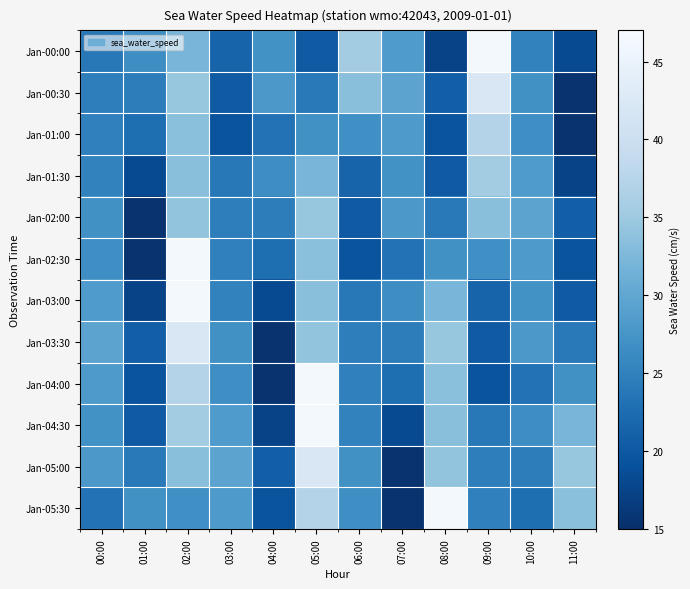

What is the total value across all series at 00:00?

316.6